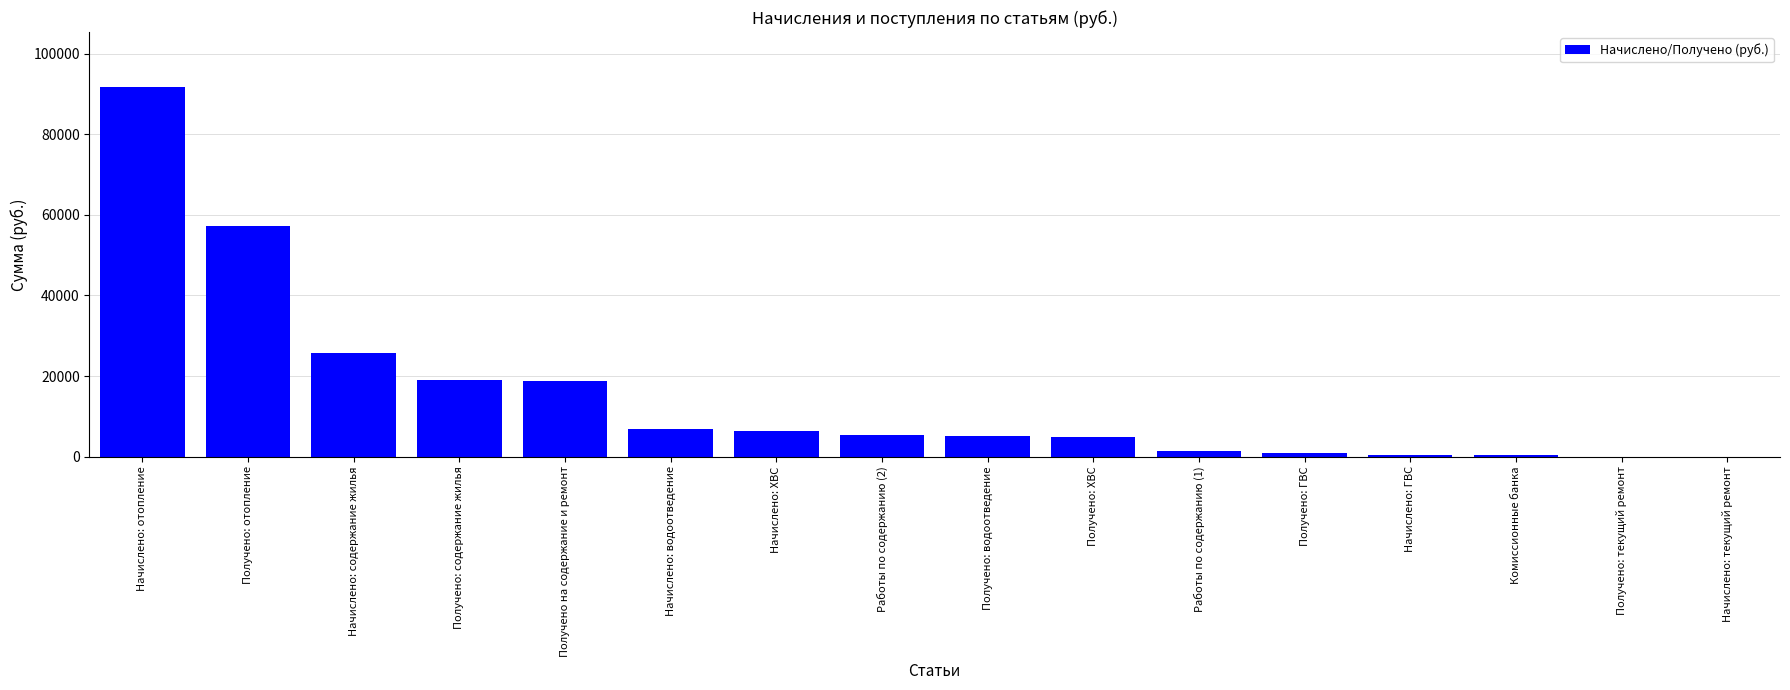

Which label corresponds to the largest value in the chart?

Начислено: отопление